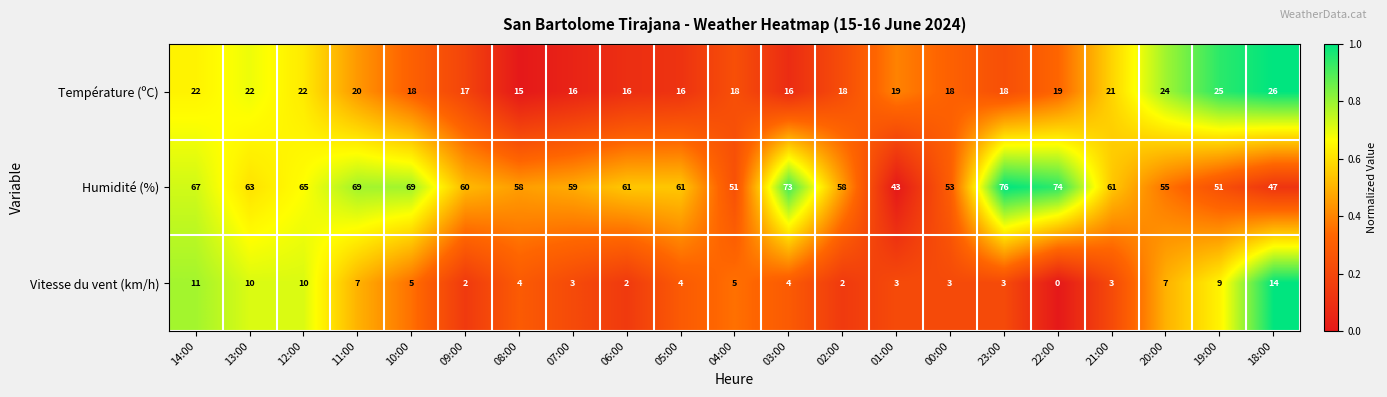

How many distinct data groups are displayed?

3